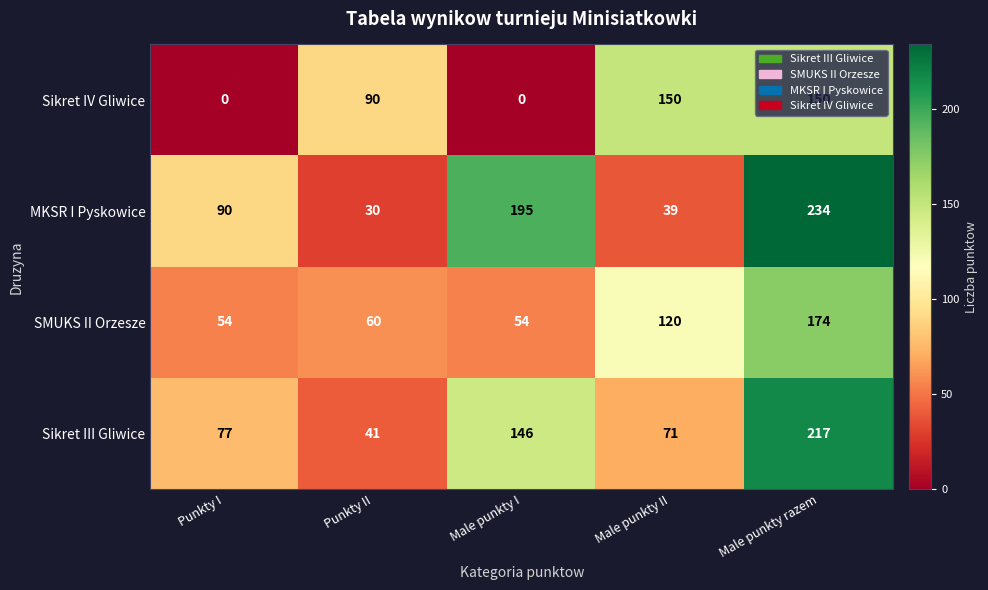

List the series in order of their overall mean, highest first.

MKSR I Pyskowice, Sikret III Gliwice, SMUKS II Orzesze, Sikret IV Gliwice